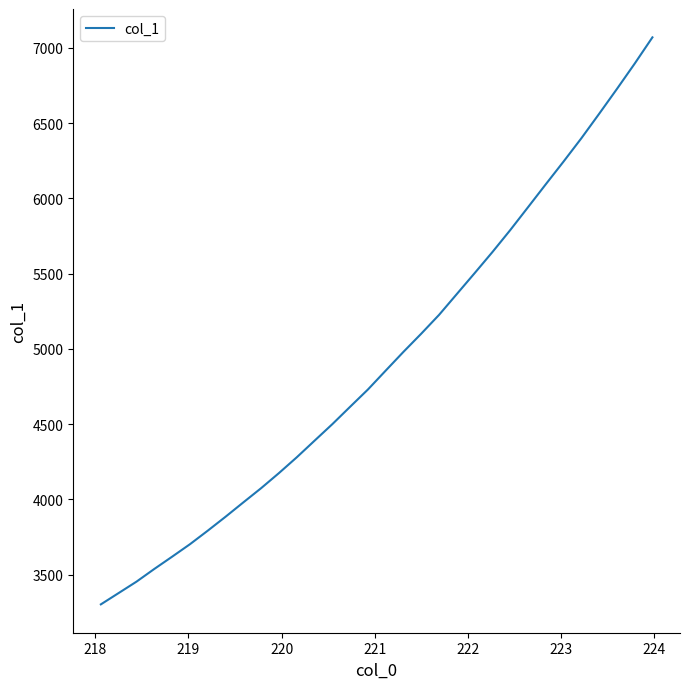

What is the minimum value shown in the chart?

3303.1